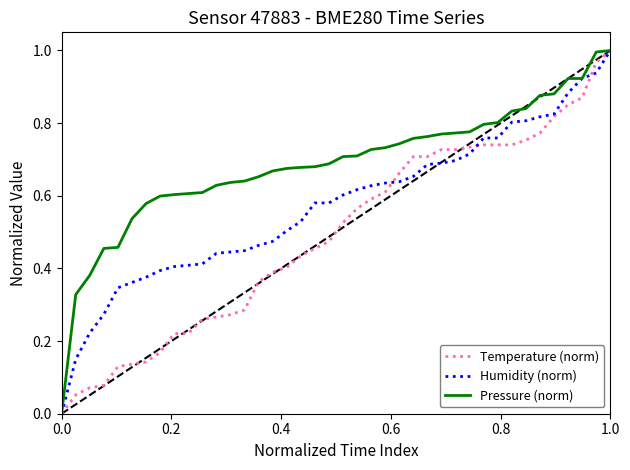

Which series has the largest total across all categories?

Pressure (norm)